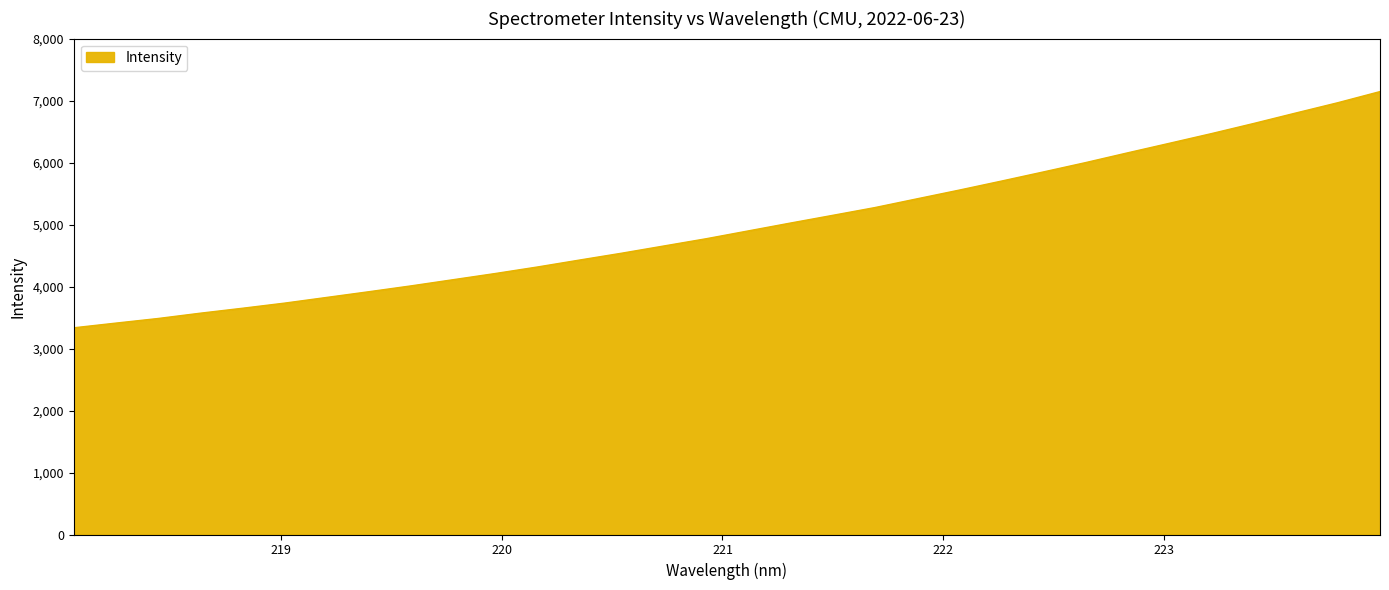

How many lines are shown in the chart?

1